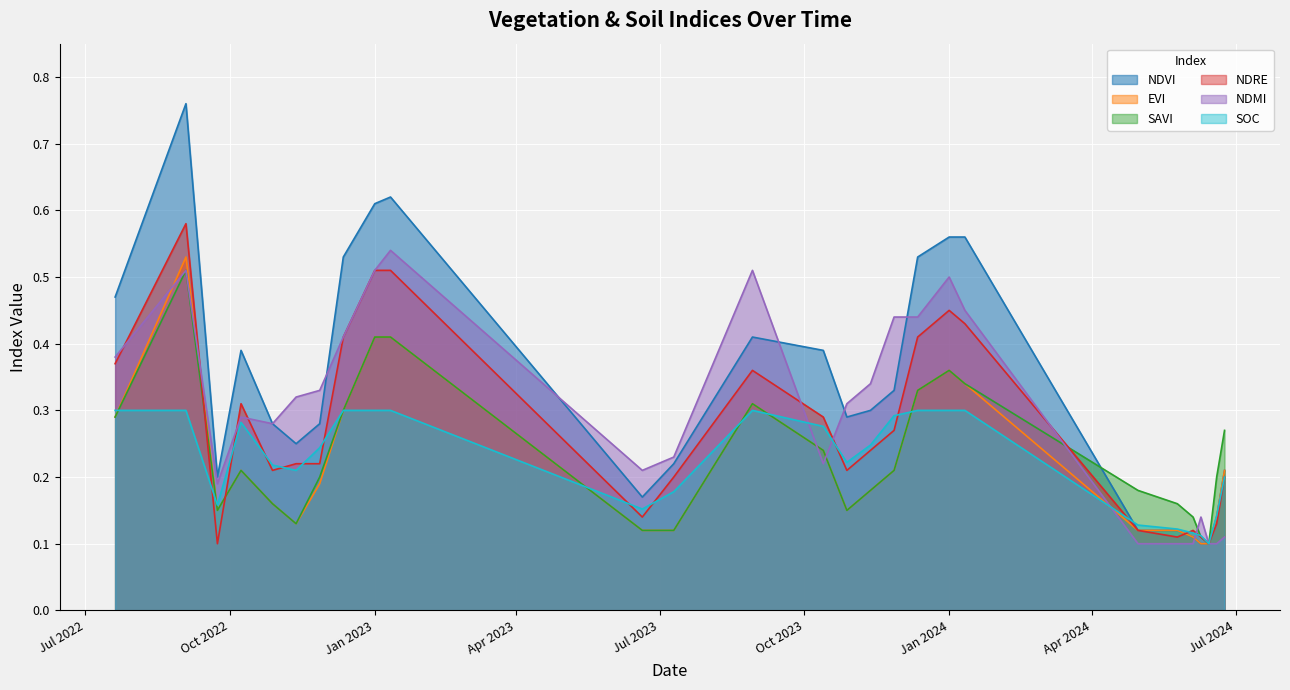

How many intersections are there between soc and evi?

8